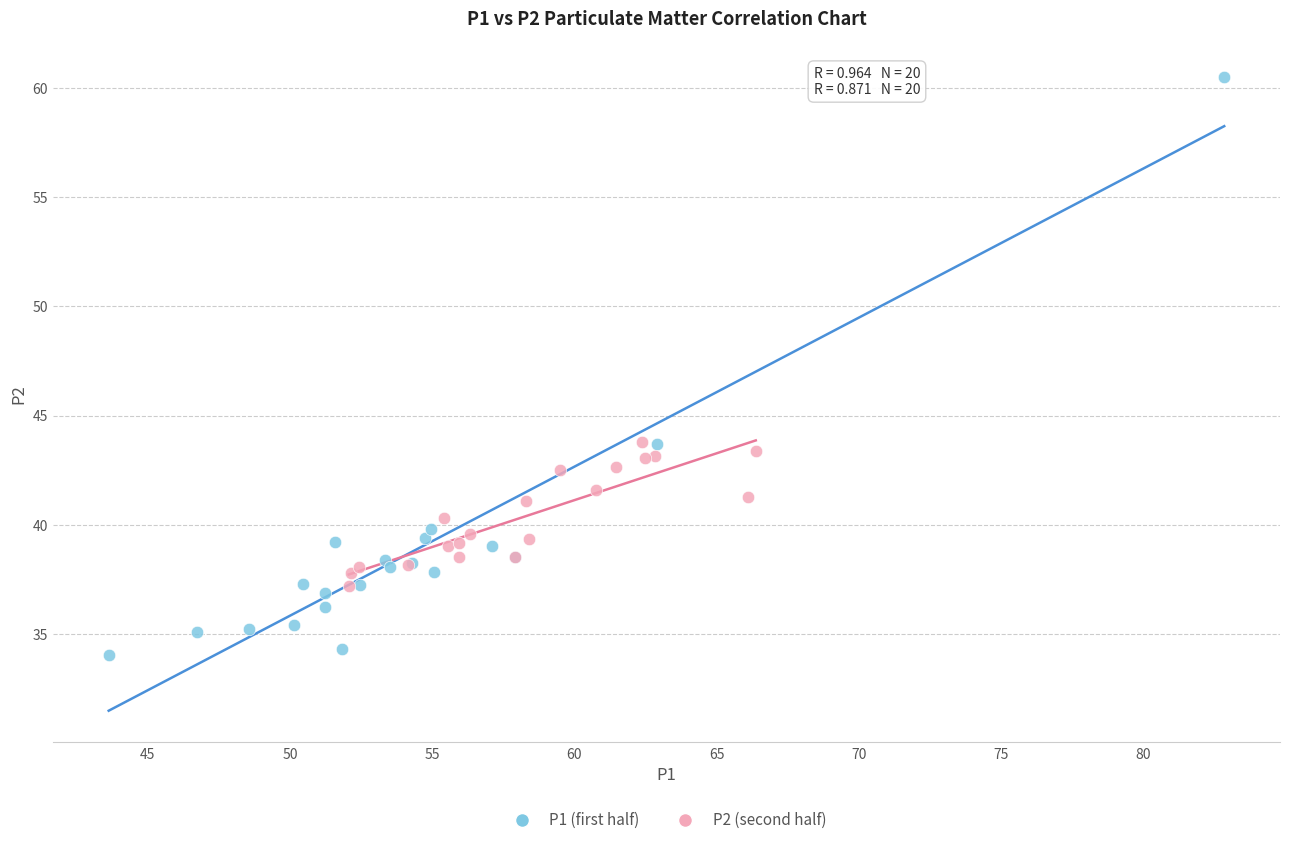

Which series contains the highest Y value?

P1 (first half)